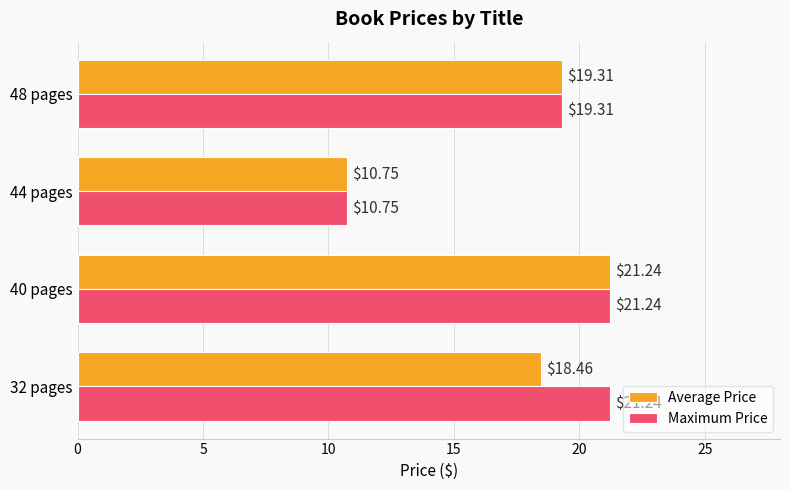

Between 32 pages and 44 pages, which series saw the biggest shift?

Maximum Price